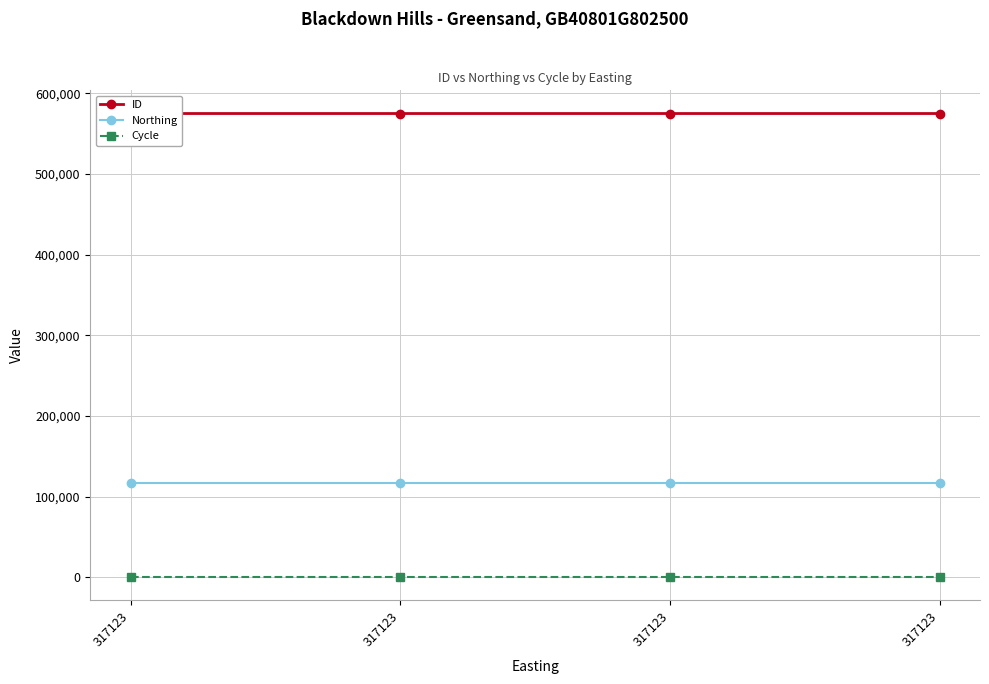

What is the average value of the ID series?

574920